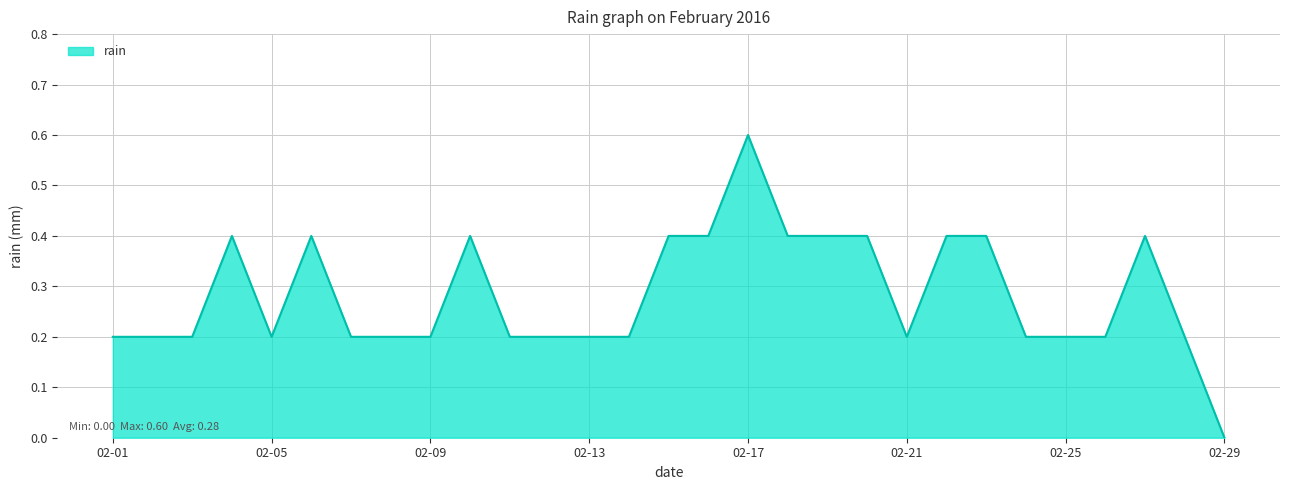

What is the difference between the maximum and minimum values?

0.6